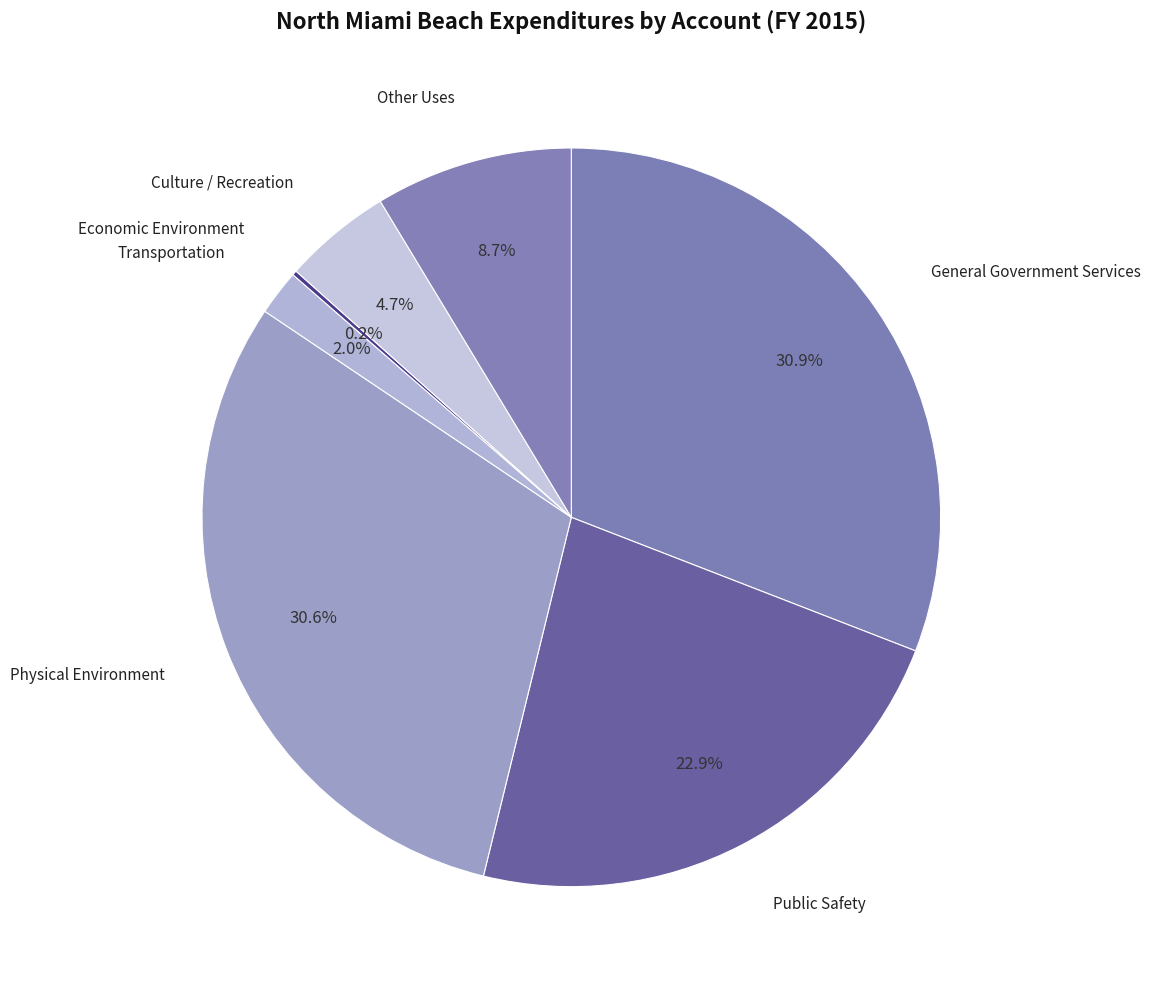

Rank the categories by value from highest to lowest.

General Government Services, Physical Environment, Public Safety, Other Uses, Culture / Recreation, Transportation, Economic Environment